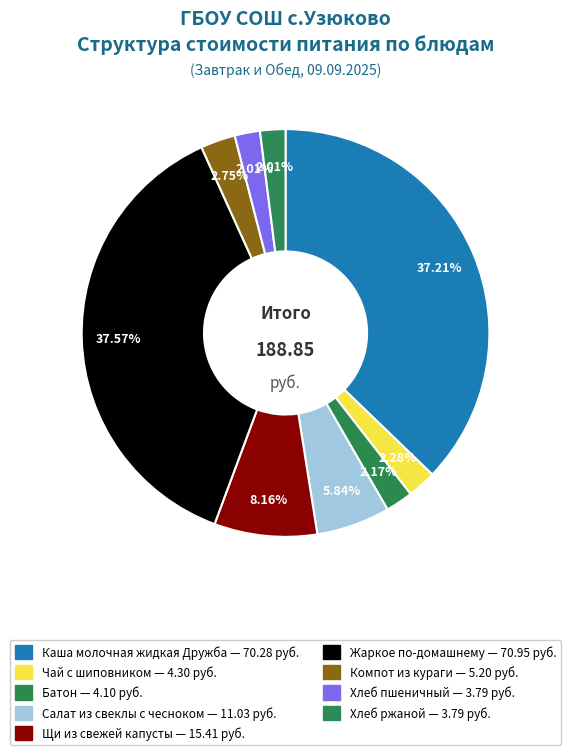

Is there any slice that represents more than half of the pie?

No